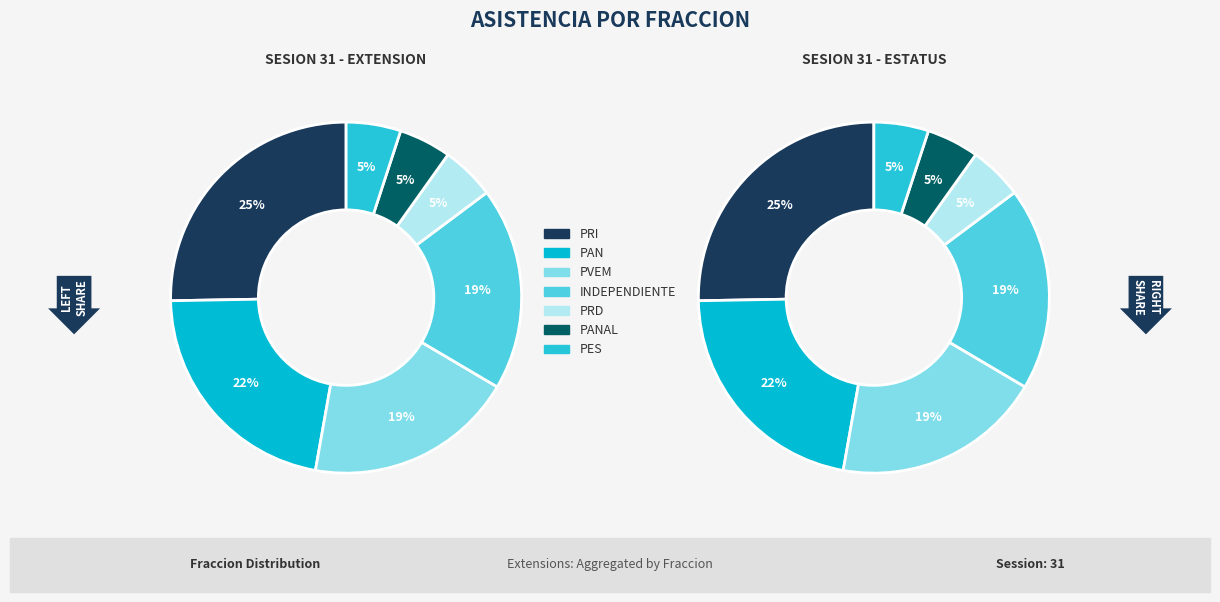

Which has a higher value, PRI or PVEM?

PRI